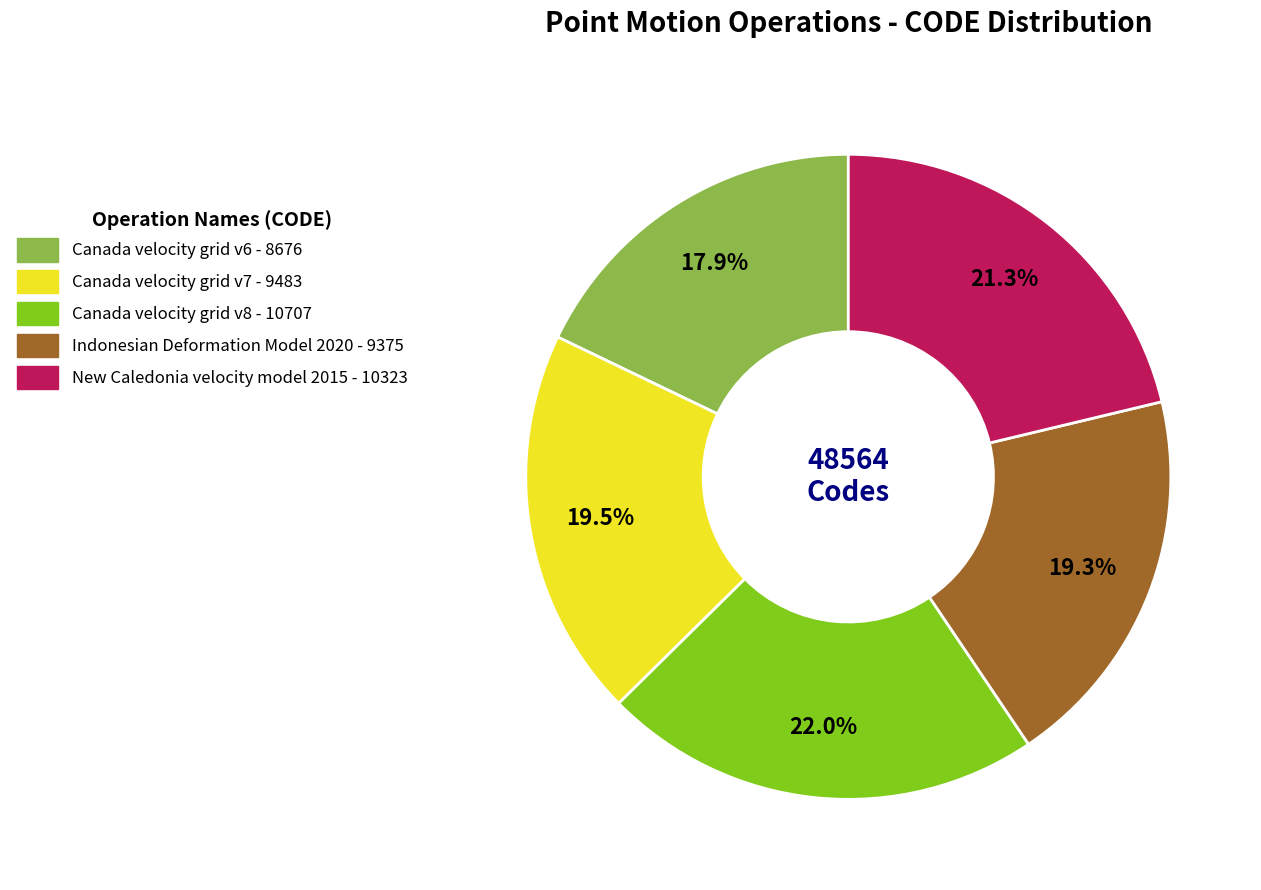

Does Canada velocity grid v8 account for over 50% of the chart?

No